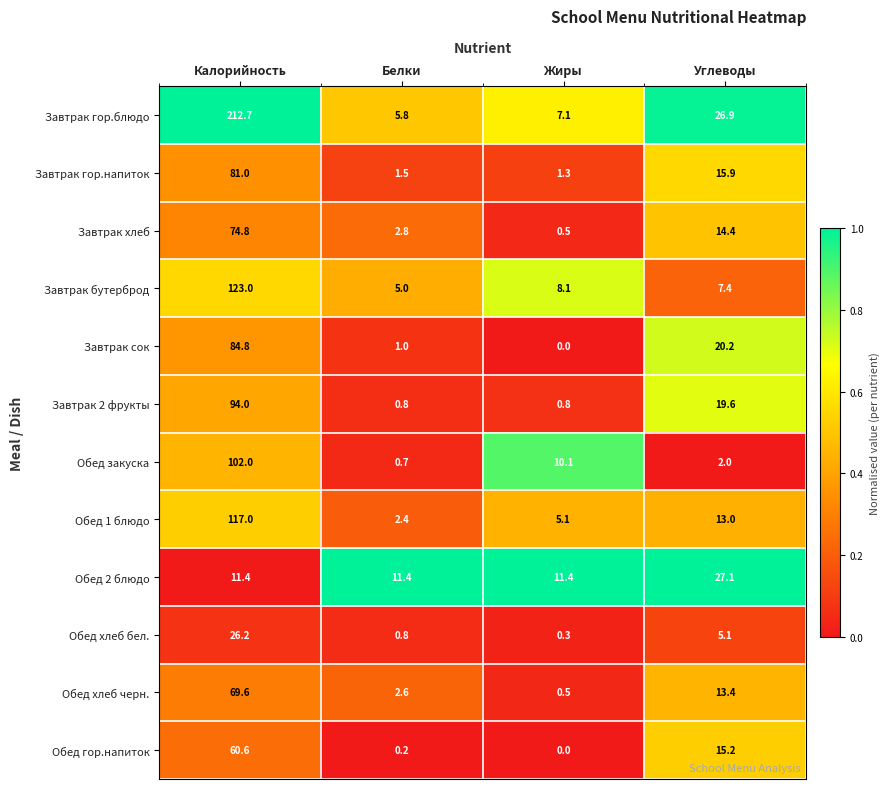

The value of Обед хлеб черн. at Углеводы is 13.4. True or false?

True